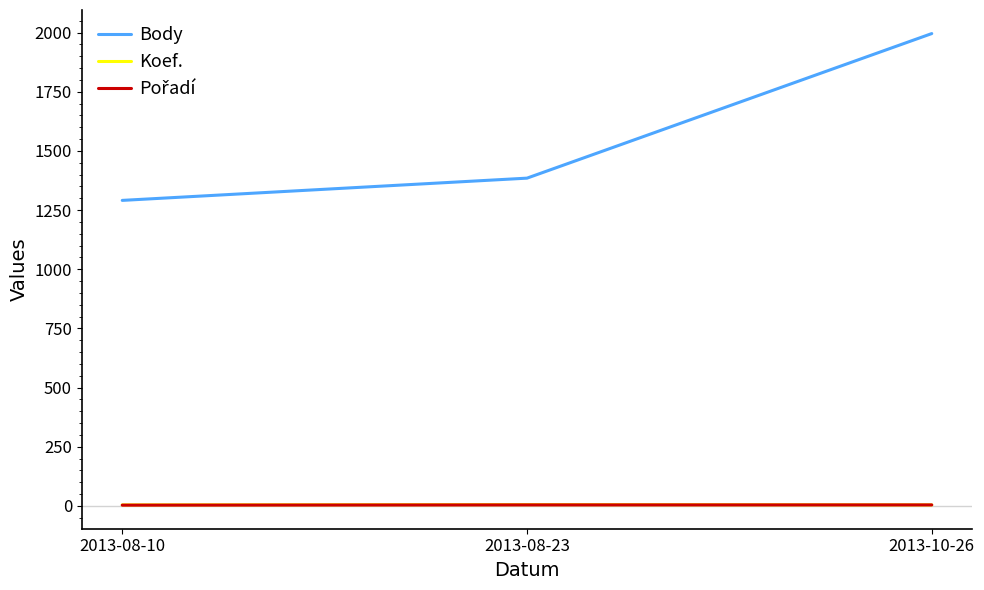

At how many categories does at least one series exceed 408?

3